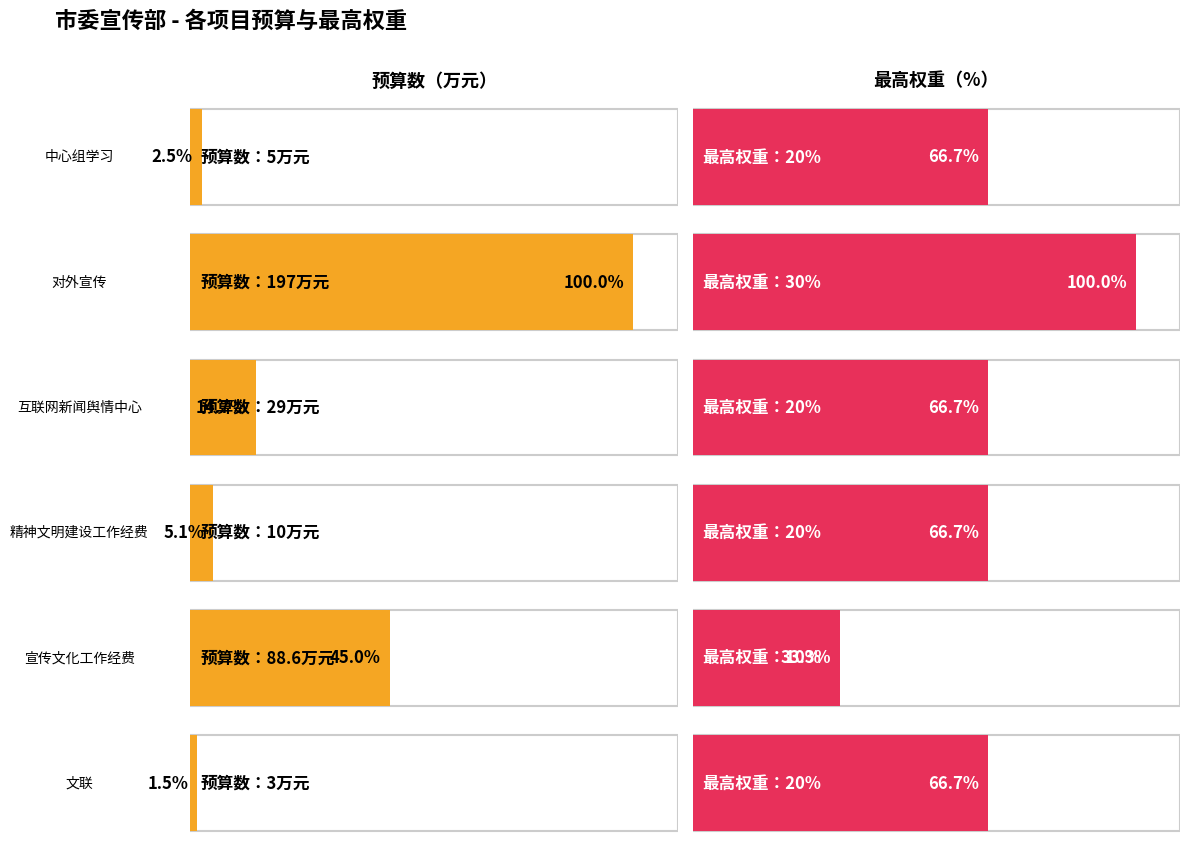

What is the average value of the 预算数(万元) series?

55.4